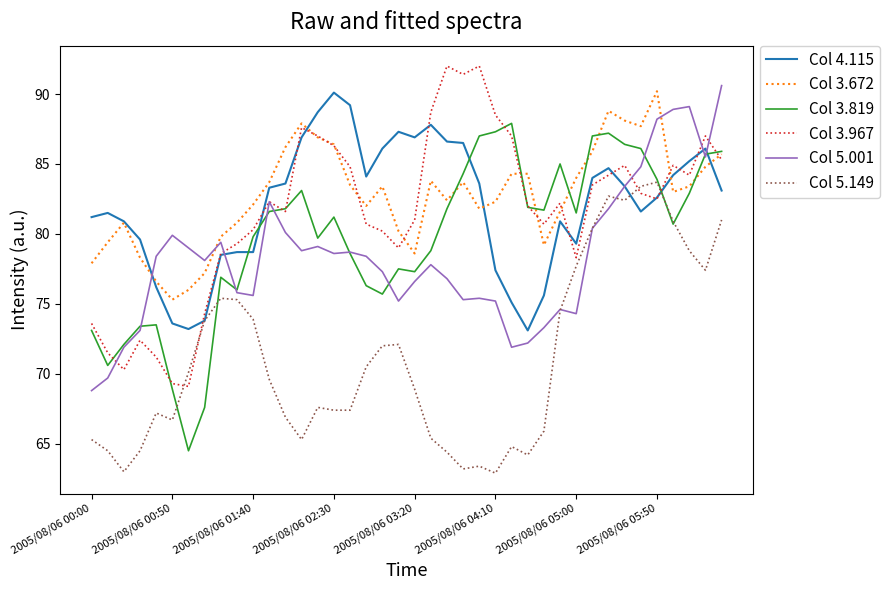

True or false: Col 5.149 and Col 3.672 cross at least once.

False